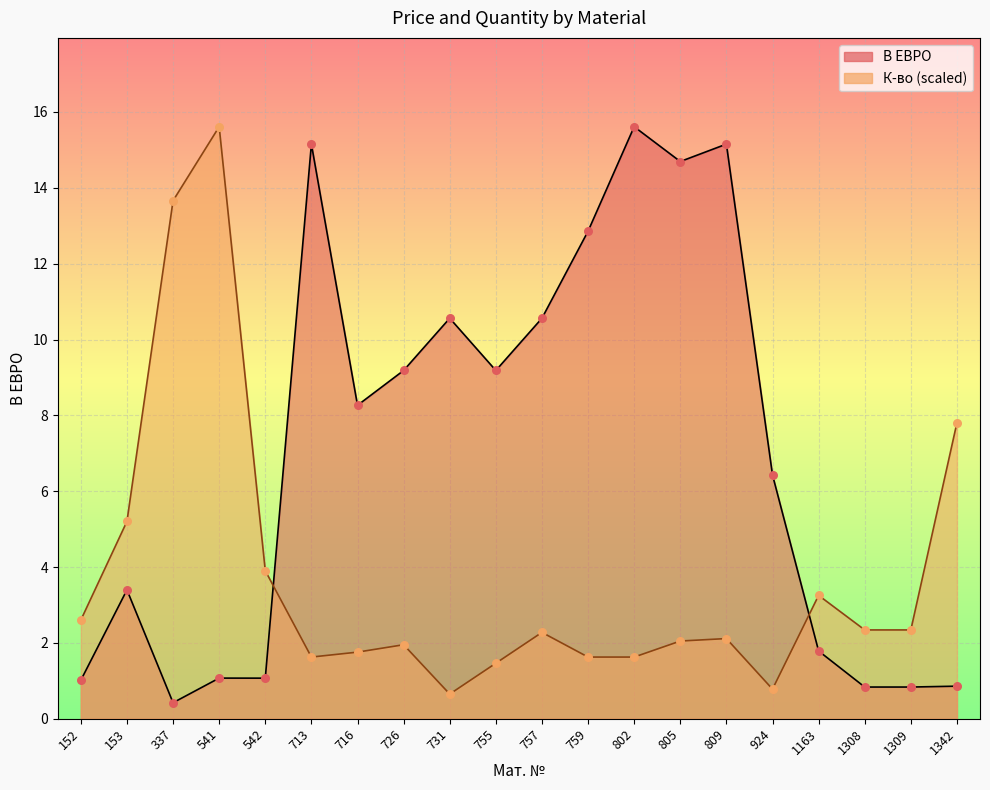

Which series contains the lowest Y value?

В ЕВРО